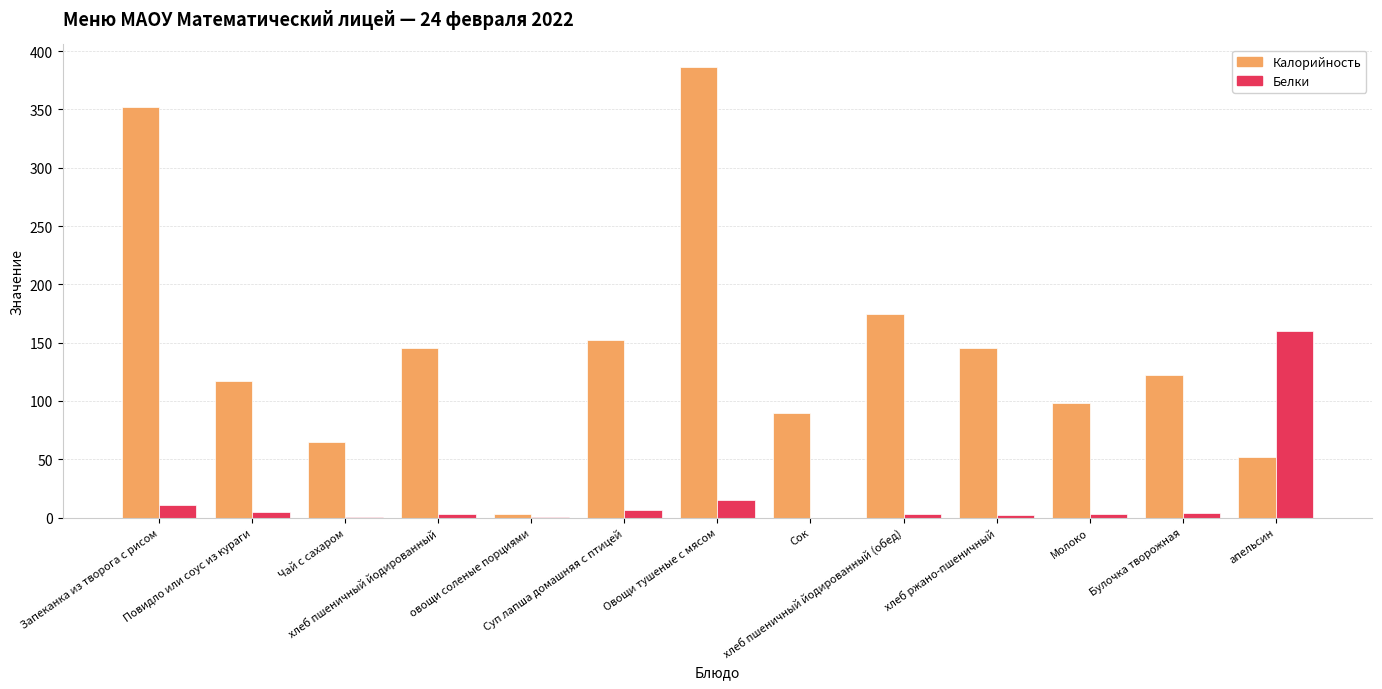

Which series has the largest total across all categories?

Калорийность